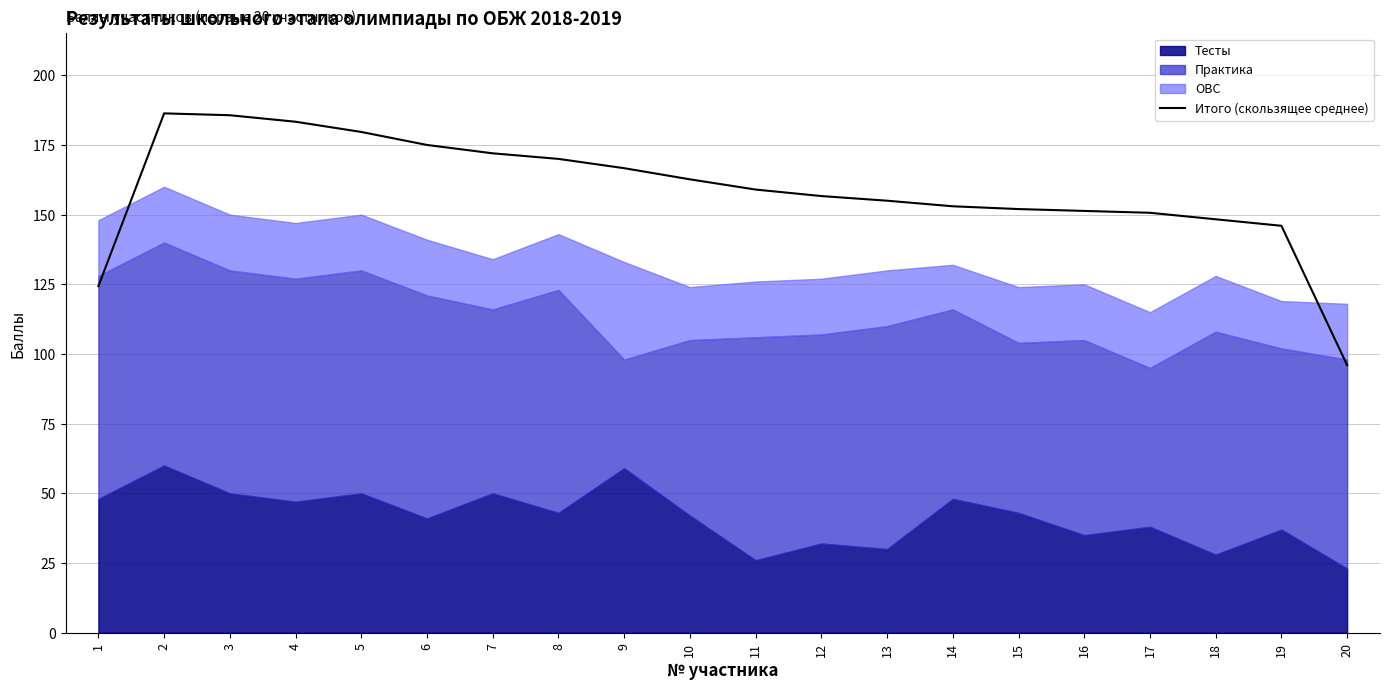

True or false: the data has more than 1 interior local peaks.

False